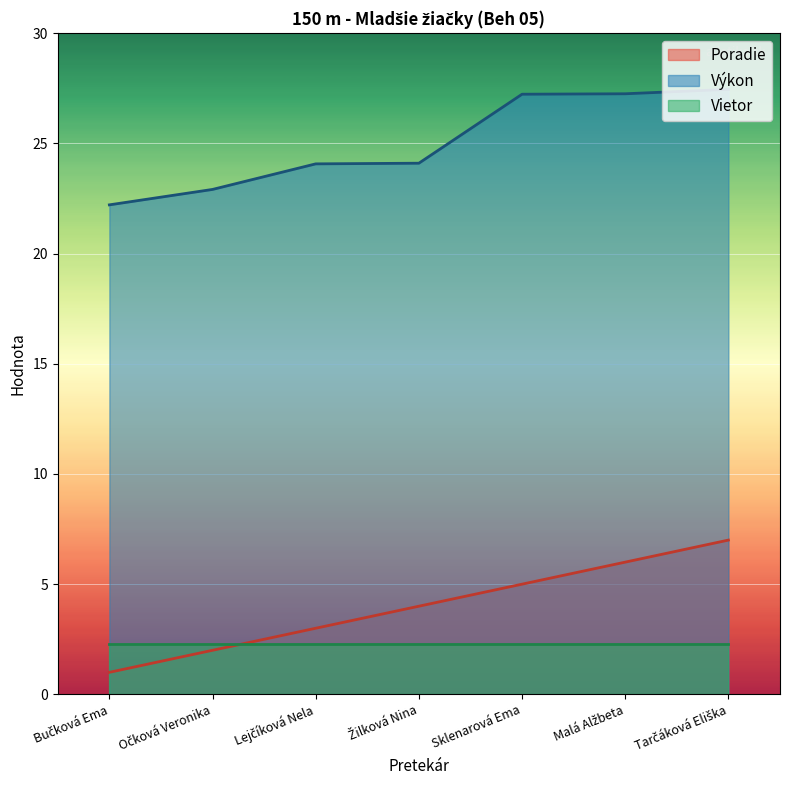

True or false: Výkon and Poradie cross at least once.

False